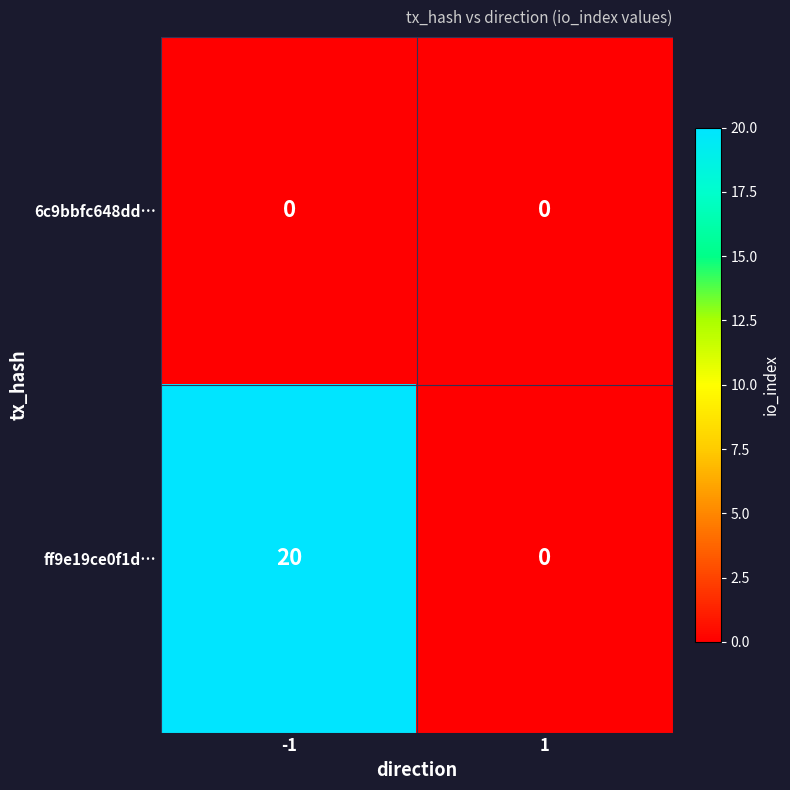

What is the total value across all series at -1?

20